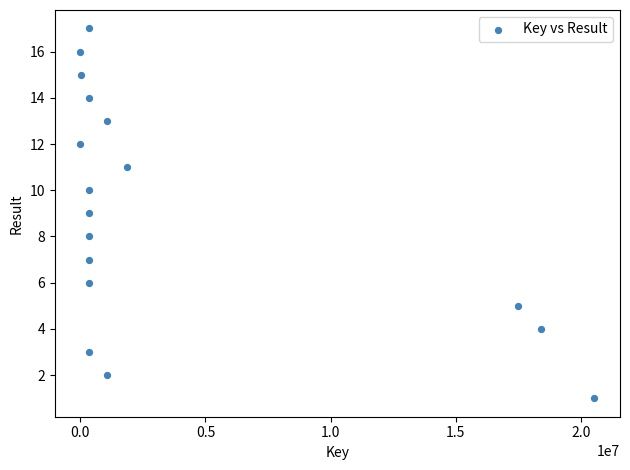

What is the range of Y values (max minus min)?

16